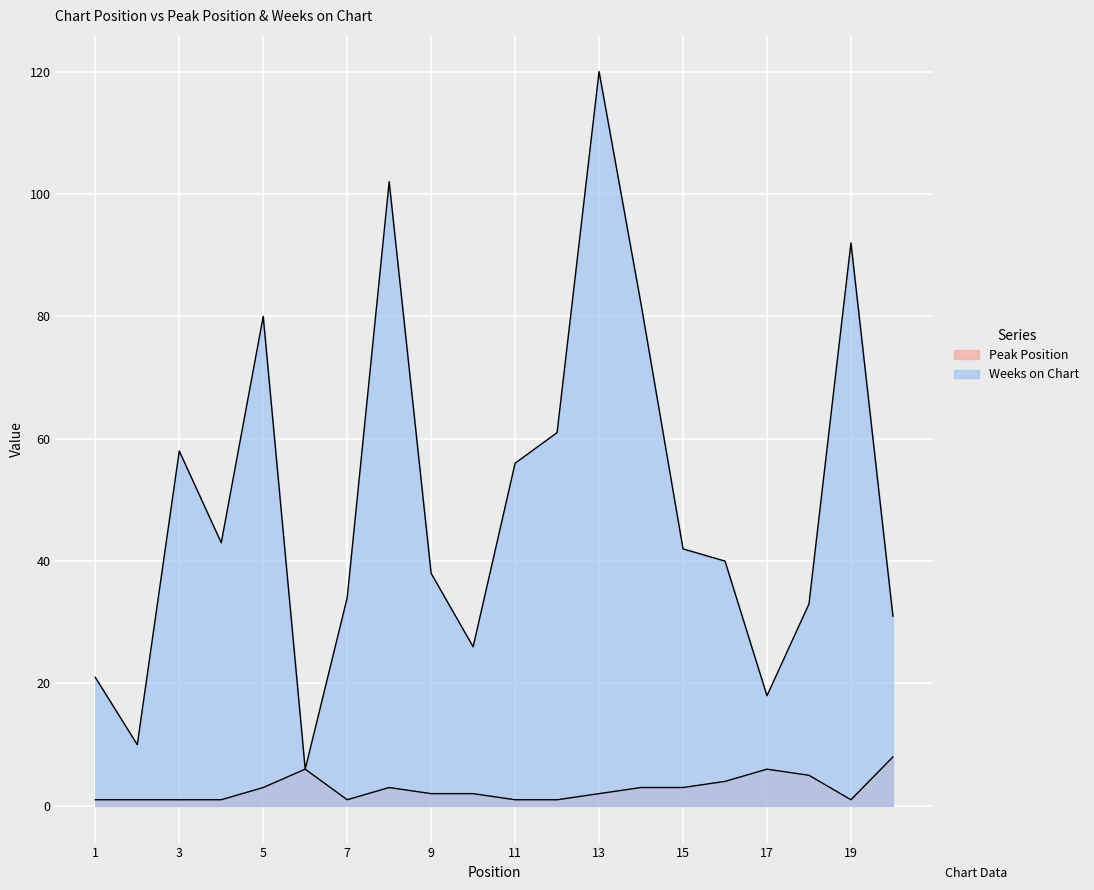

True or false: Weeks on Chart has more than 2 points higher than both neighbors.

True